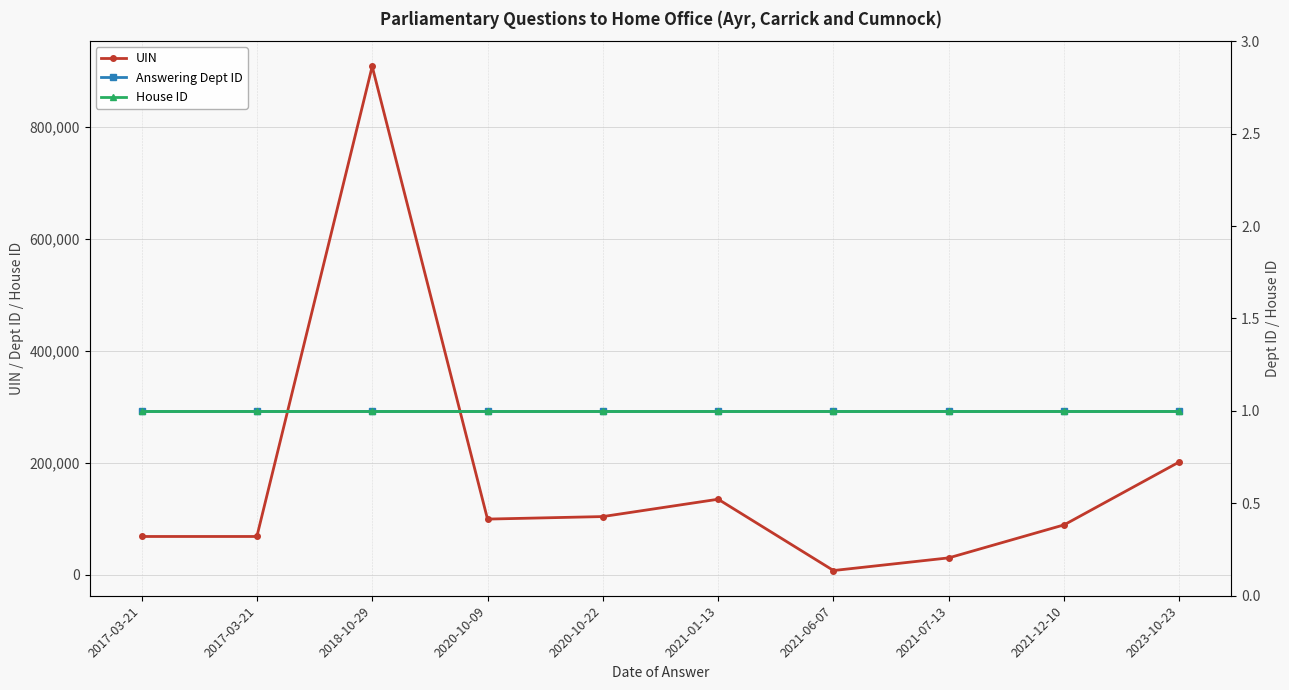

How many distinct data groups are displayed?

3